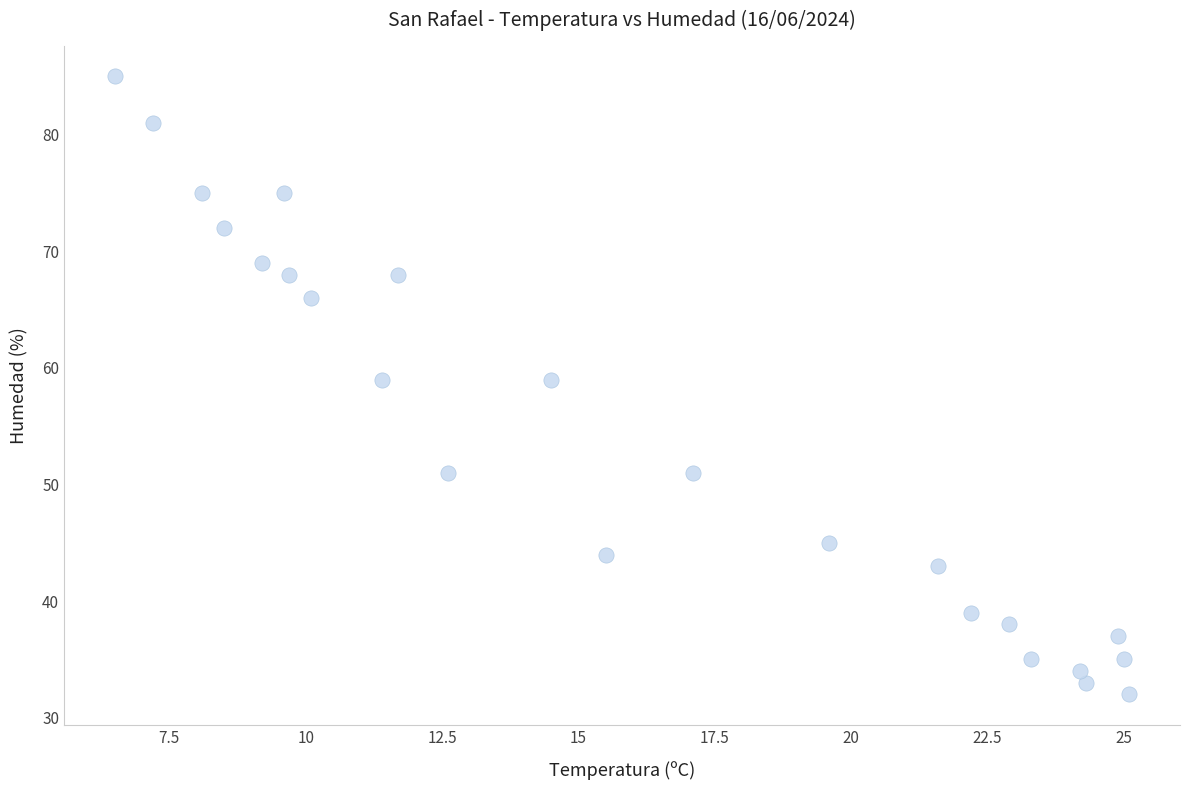

What is the range of Y values (max minus min)?

53